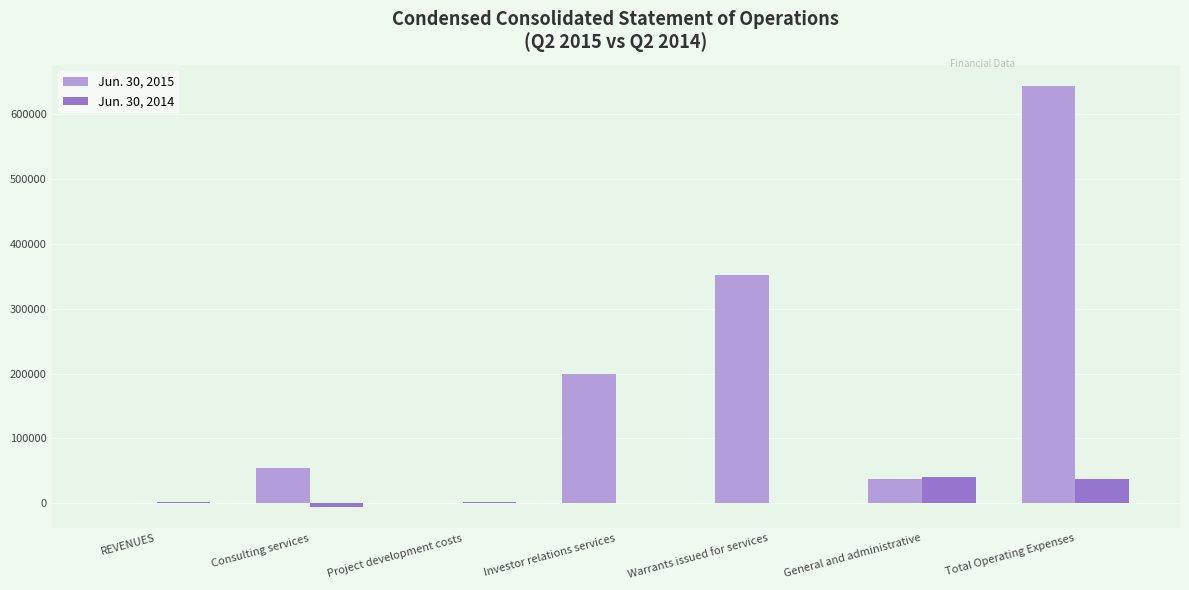

At which label is Jun. 30, 2015 closest to 321783?

Warrants issued for services